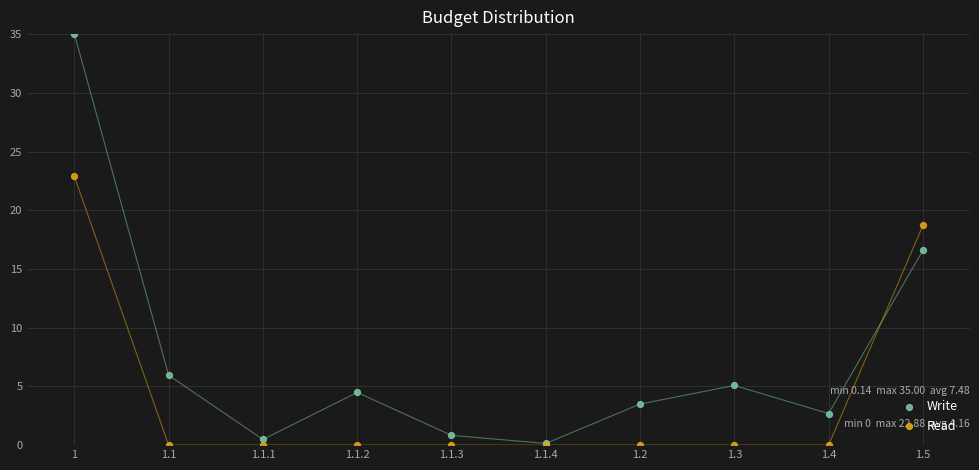

Across all series, what Y value is closest to 17?

16.6